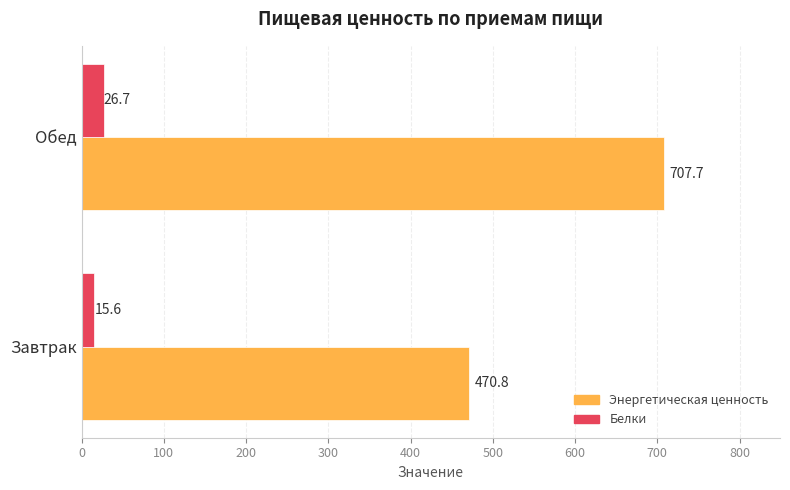

What value does the Белки series have at Обед?

26.7